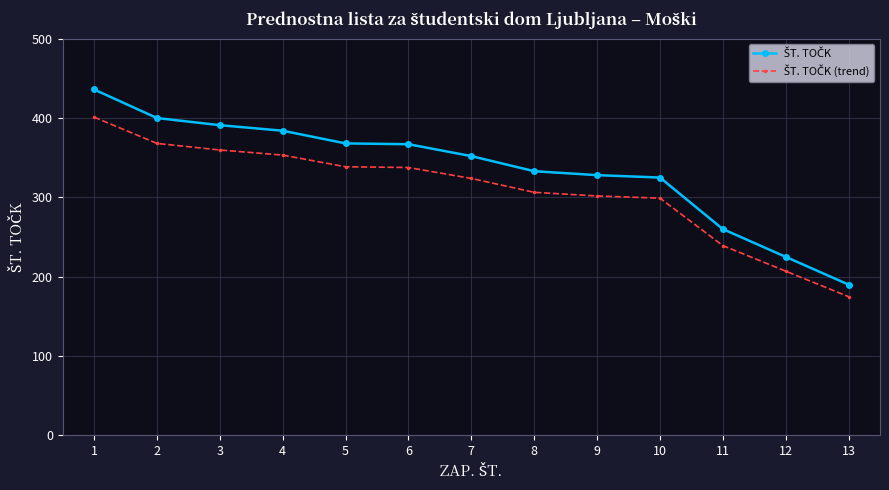

What is the greatest value displayed?

436.0